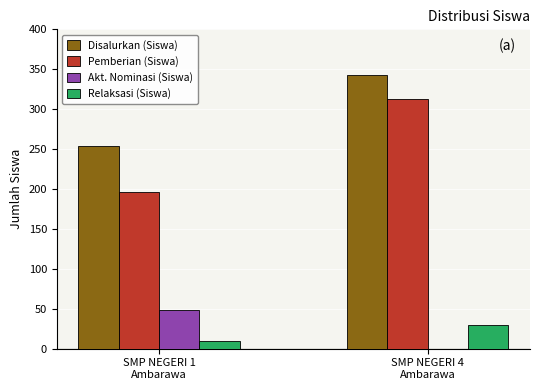

What is the maximum value shown in the chart?

343